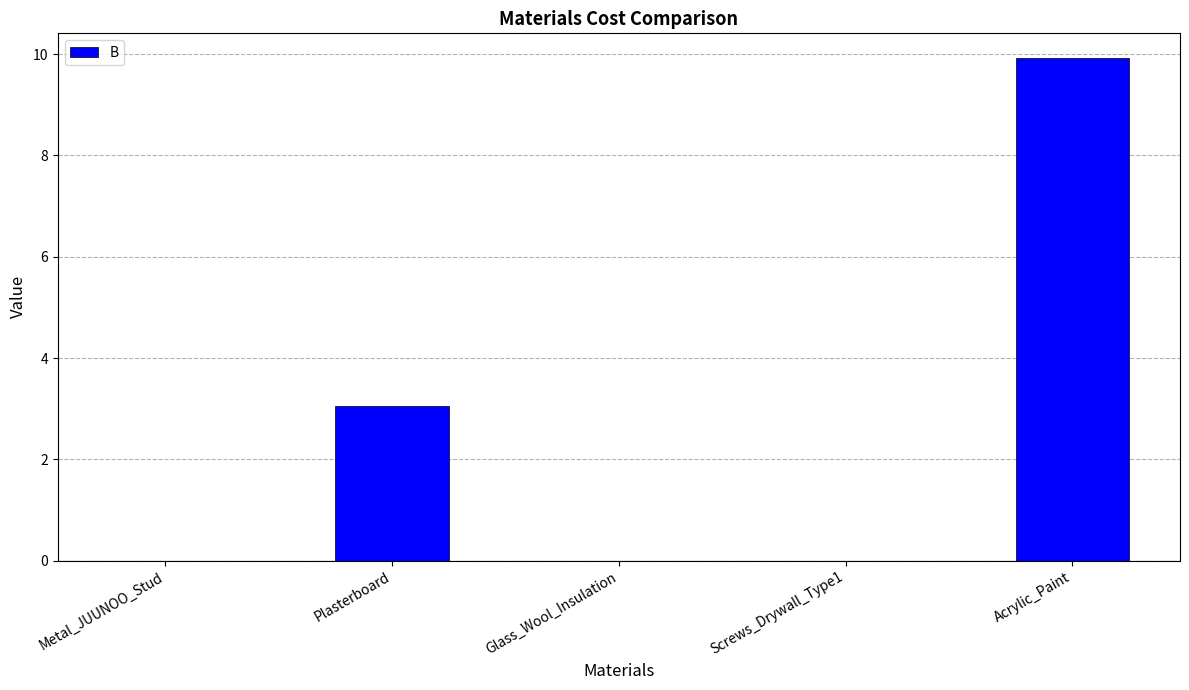

The chart shows a value of 15.1 at Acrylic_Paint. True or false?

False